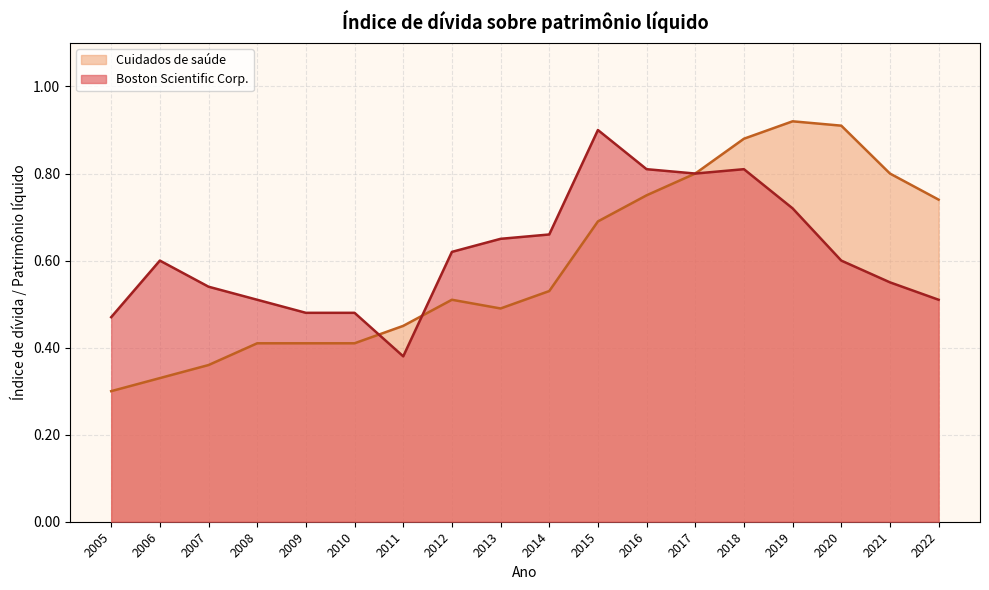

In Cuidados de saúde, how many points are higher than both neighbors (excluding endpoints)?

2